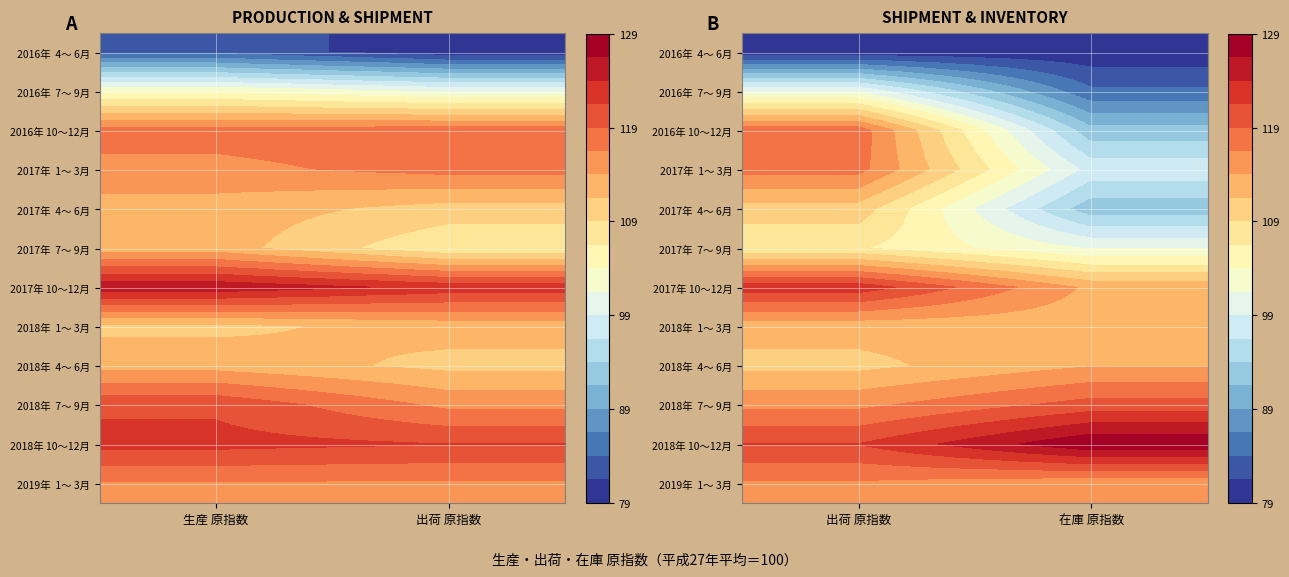

What is the spread (max minus min) of values at 在庫 原指数?

49.2